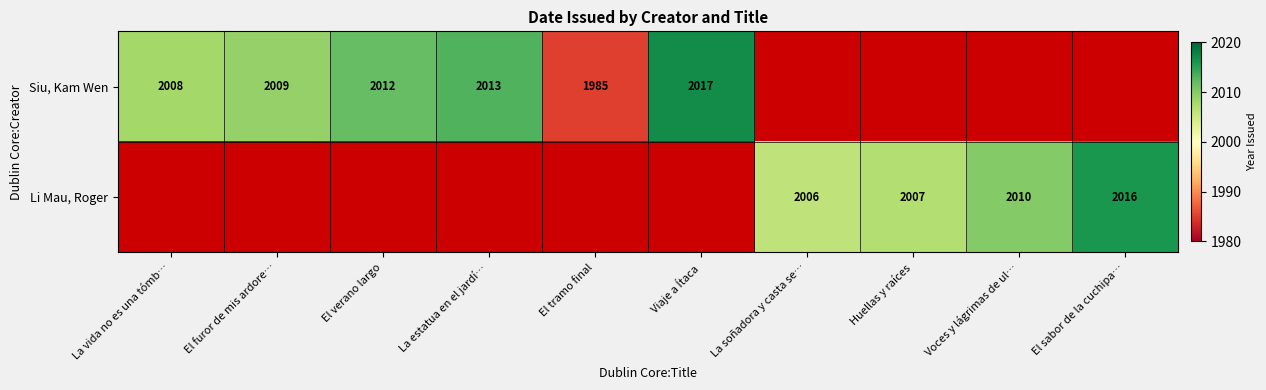

True or false: Siu, Kam Wen has a value of 2008 at La vida no es una tómb….

True